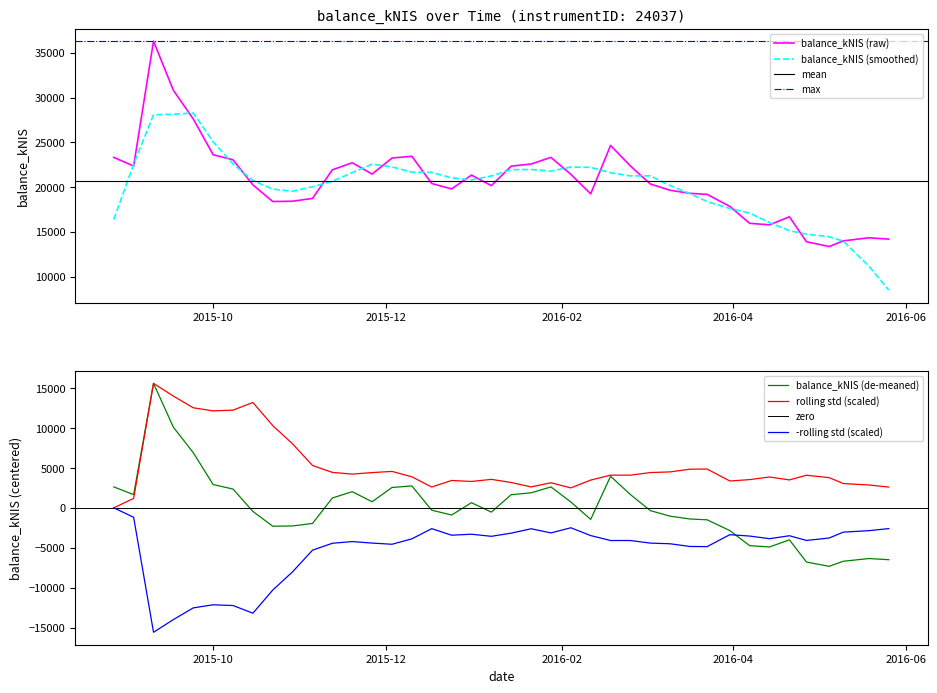

Reading left to right, transcribe all the data shown in this chart.

23315.9	22350.3	36289.4	30798.3	27607.1	23612.0	23047.8	20248.7	18388.2	18423.5	18737.1	21927.8	22718.5	21453.9	23243.8	23441.6	20397.5	19794.8	21339.7	20159.3	22341.7	22573.5	23316.5	21429.2	19244.7	24651.1	22353.1	20346.2	19645.6	19297.2	19193.4	17845.5	15954.8	15789.2	16684.7	13899.9	13366.6	13999.9	14339.6	14192.8